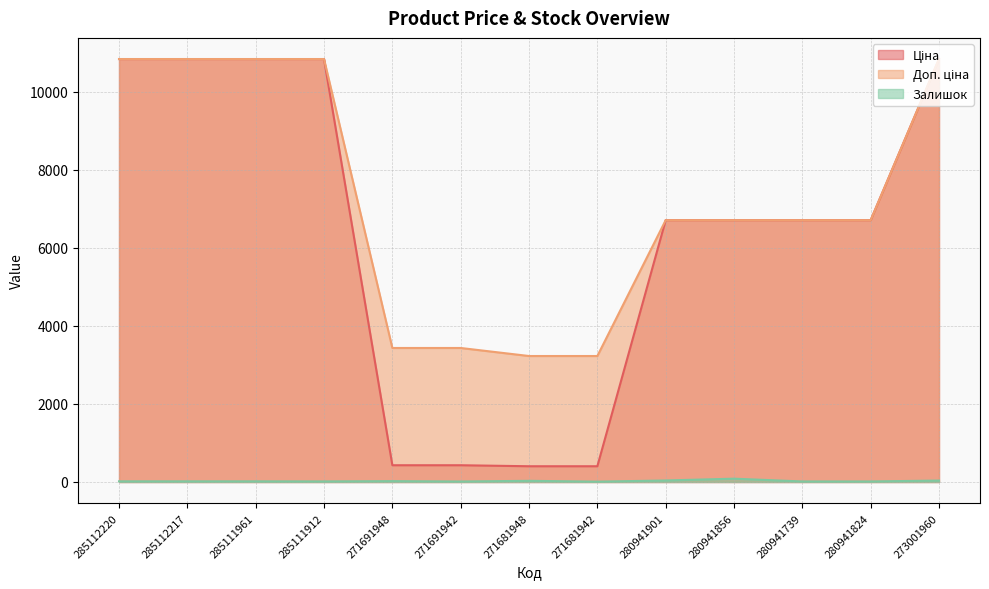

Between 285112220 and 280941739, which series saw the biggest shift?

Ціна